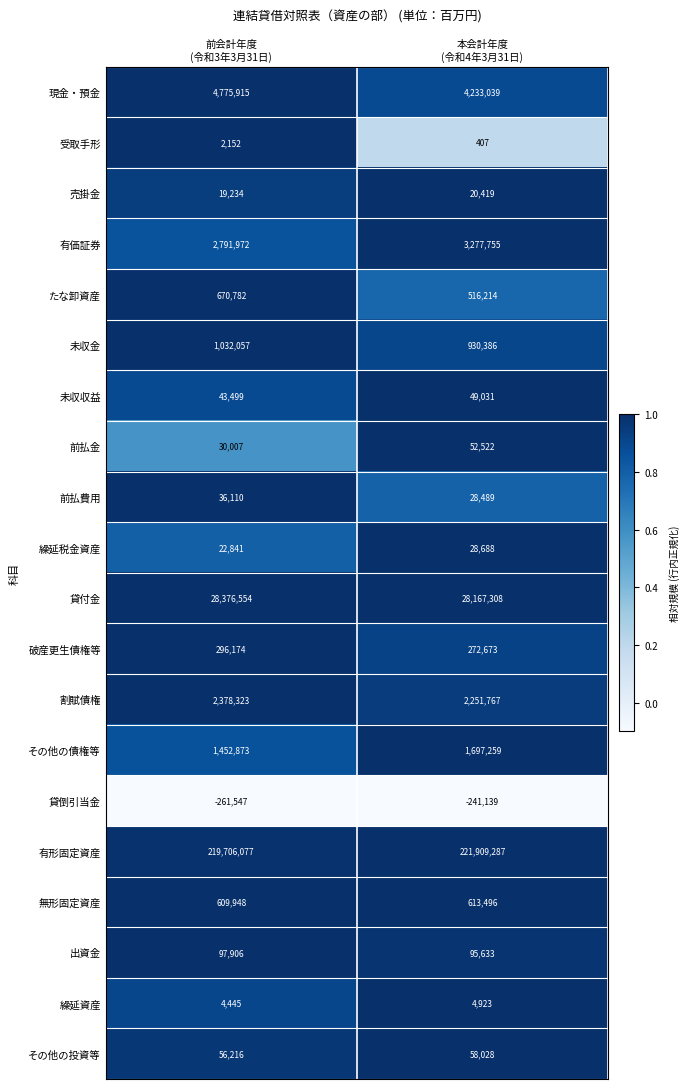

List the series in order of their peak value, highest first.

有形固定資産, 貸付金, 現金・預金, 有価証券, 割賦債権, その他の債権等, 未収金, たな卸資産, 無形固定資産, 破産更生債権等, 出資金, その他の投資等, 前払金, 未収収益, 前払費用, 繰延税金資産, 売掛金, 繰延資産, 受取手形, 貸倒引当金